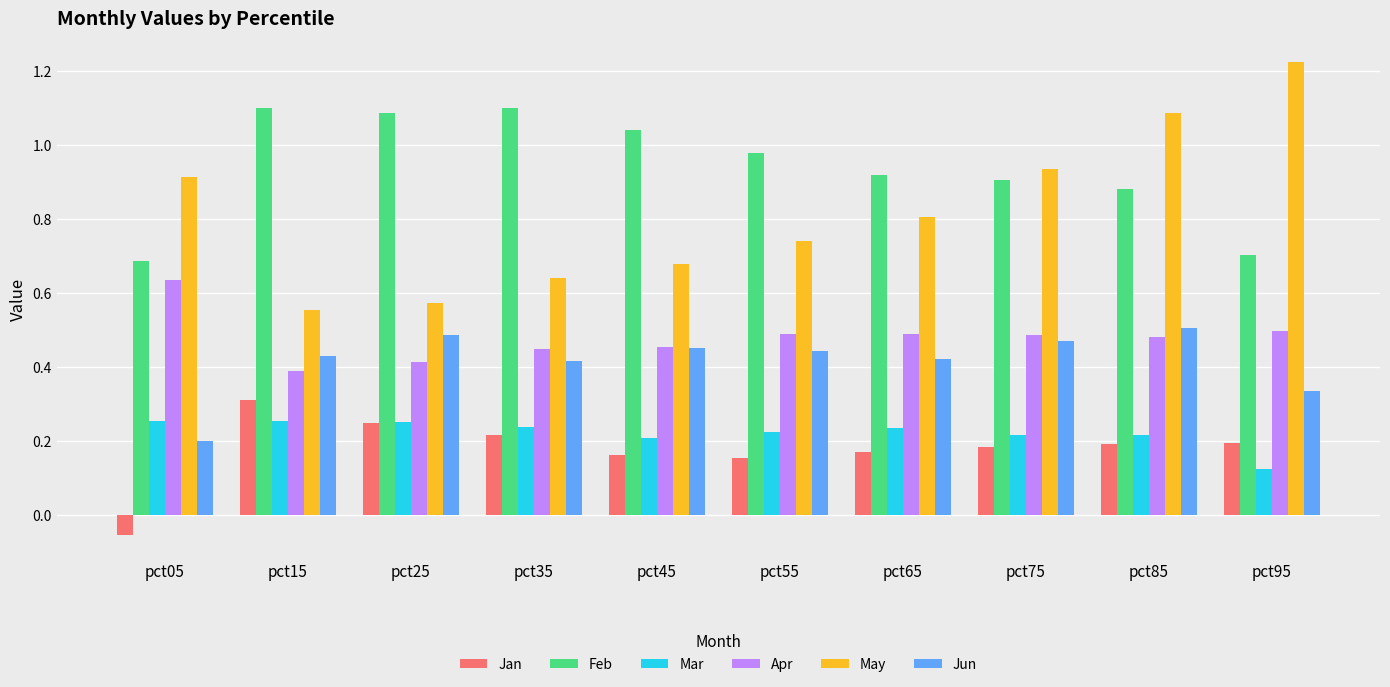

What is the difference between the highest and lowest values at pct75?

0.8